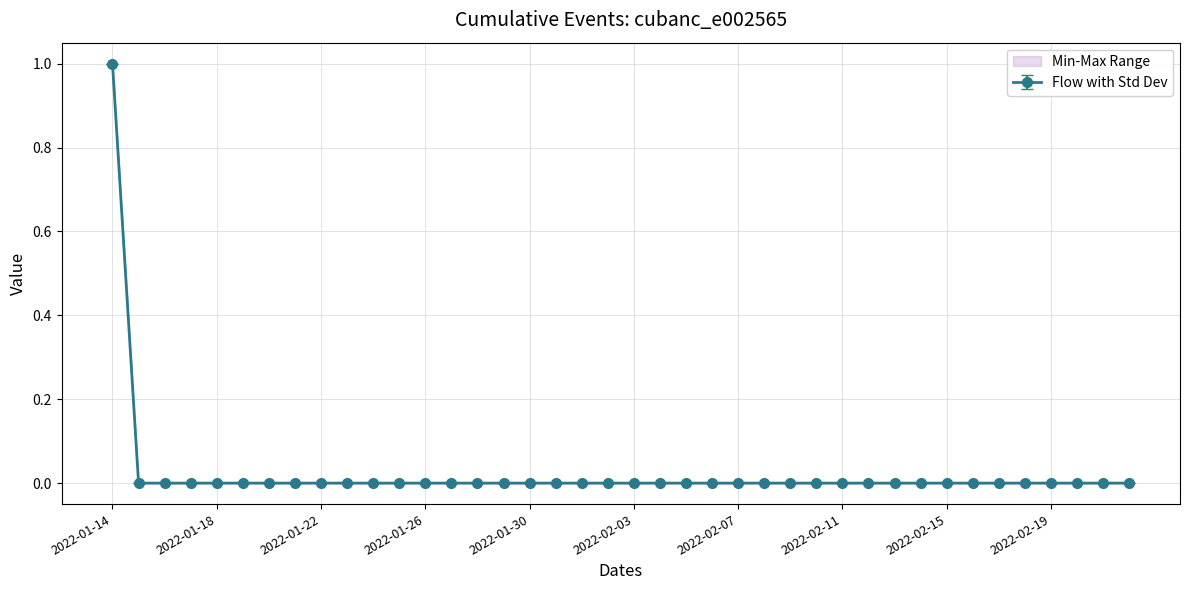

True or false: 002-cubanc_e002565_02 and 001-cubanc_e002565_03 cross at least once.

False